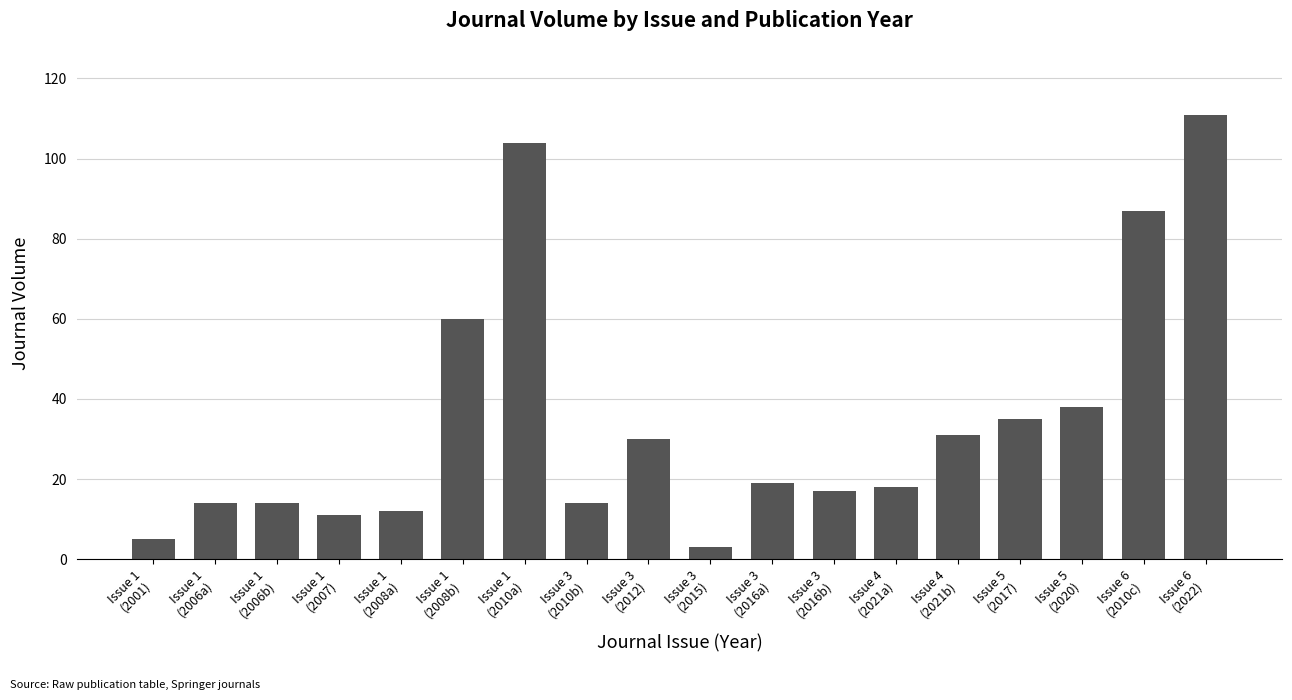

Read the value at Issue 4
(2021a), to the nearest 10.

20